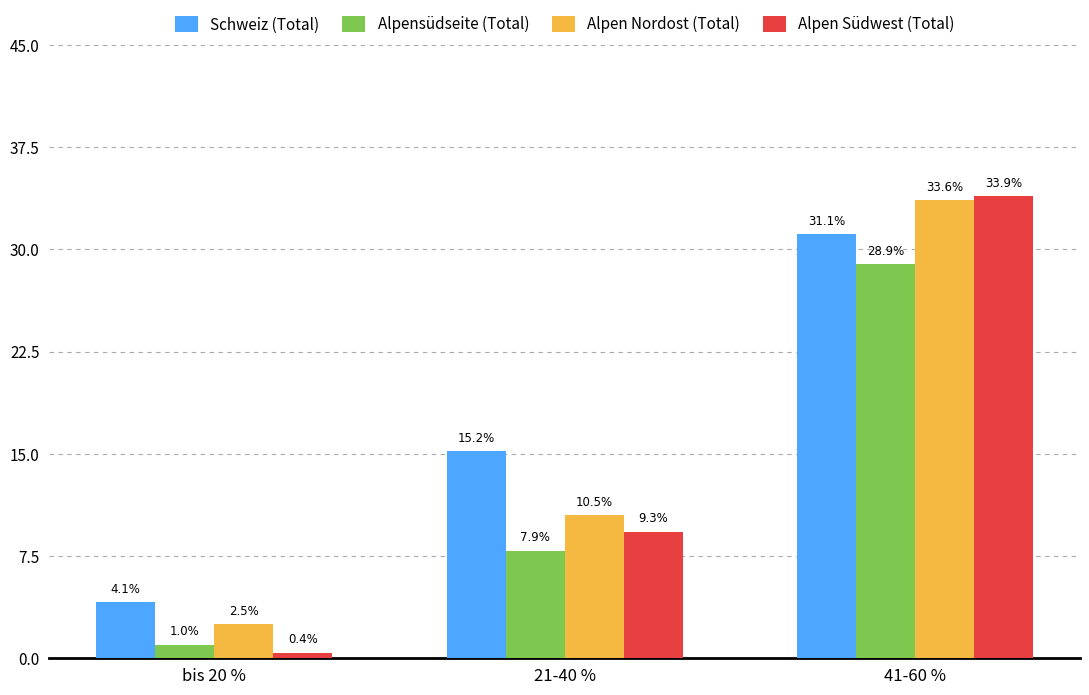

Which series has the widest spread of values?

Alpen Südwest (Total)